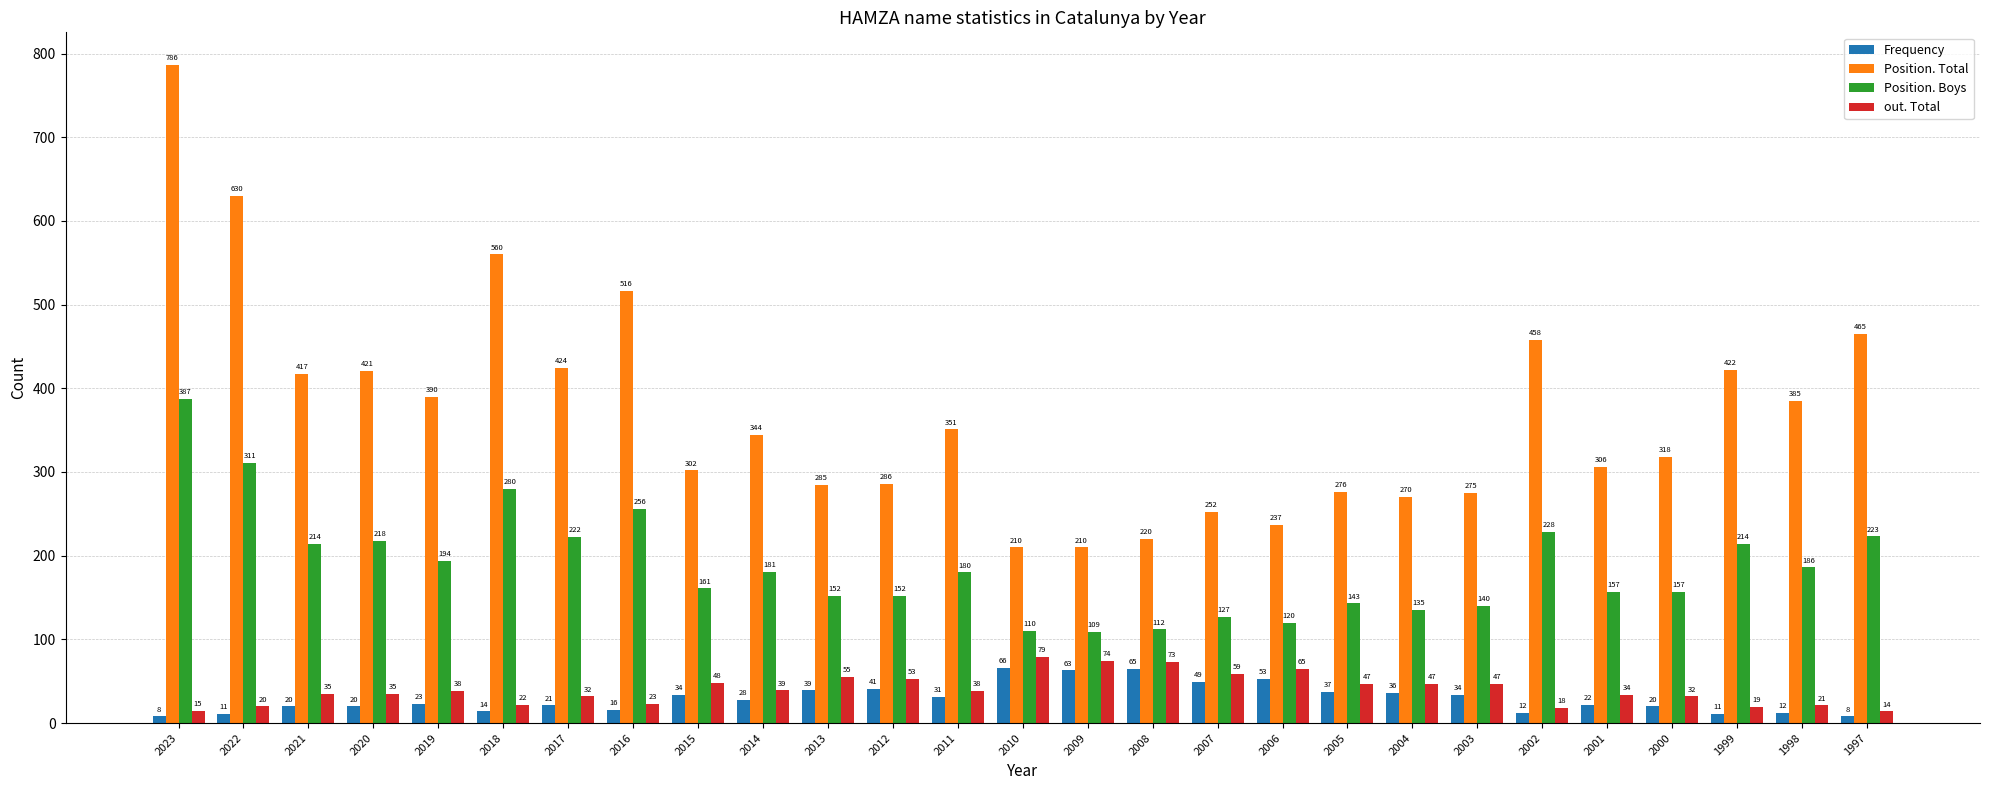

What are all the series names shown in the legend?

Frequency, Position. Total, Position. Boys, out. Total